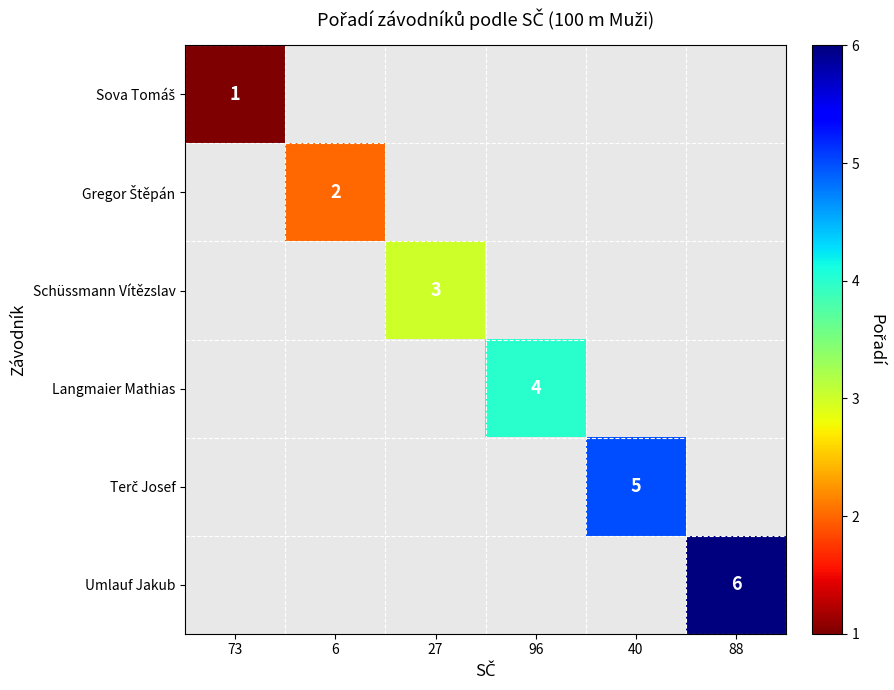

Is the value of Gregor Štěpán at 73 greater than the value of Schüssmann Vítězslav at 27?

No